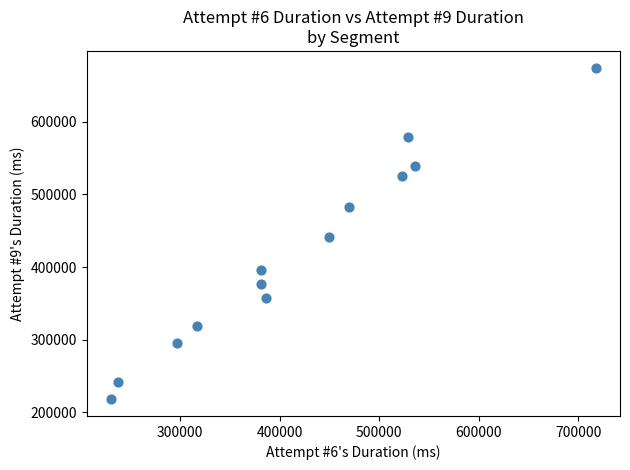

What is the range of Y values (max minus min)?

456584